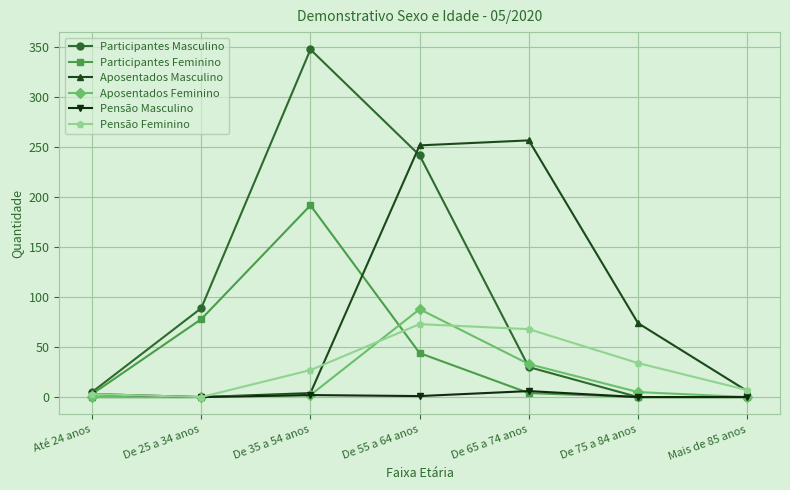

What is the approximate value of Pensão Feminino at Mais de 85 anos, to the nearest 5?

5